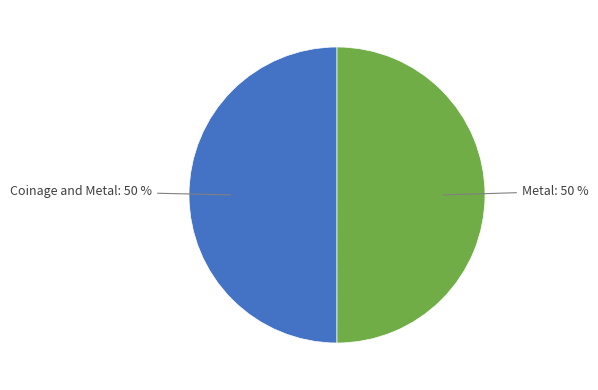

How many segments does this pie chart have?

2